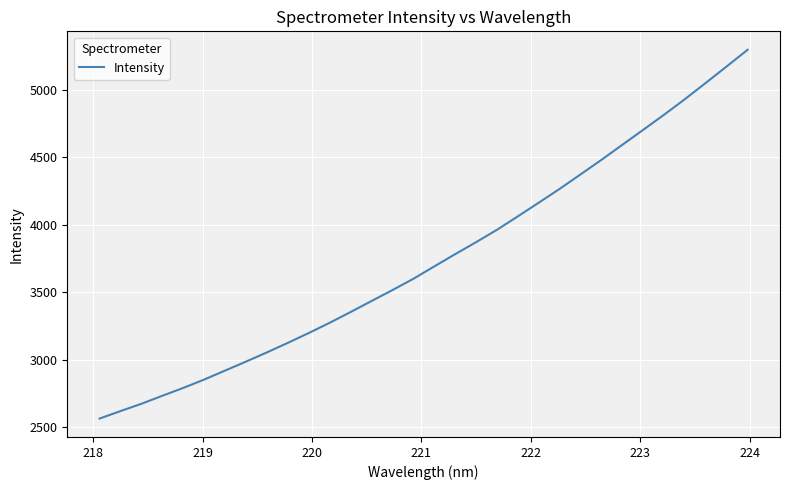

What is the maximum value shown in the chart?

5295.8